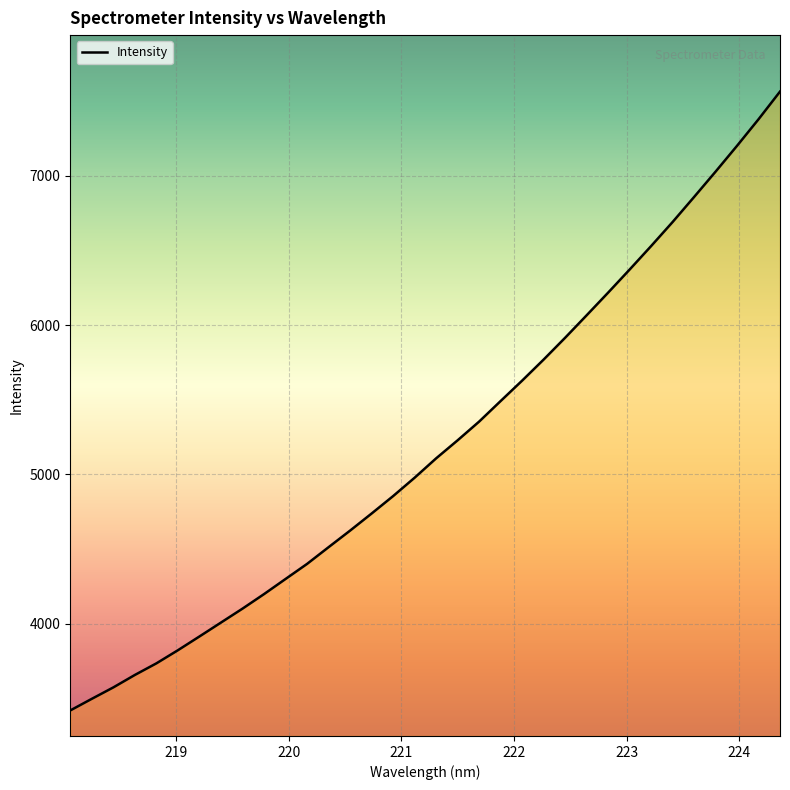

What is the maximum value shown in the chart?

7563.6